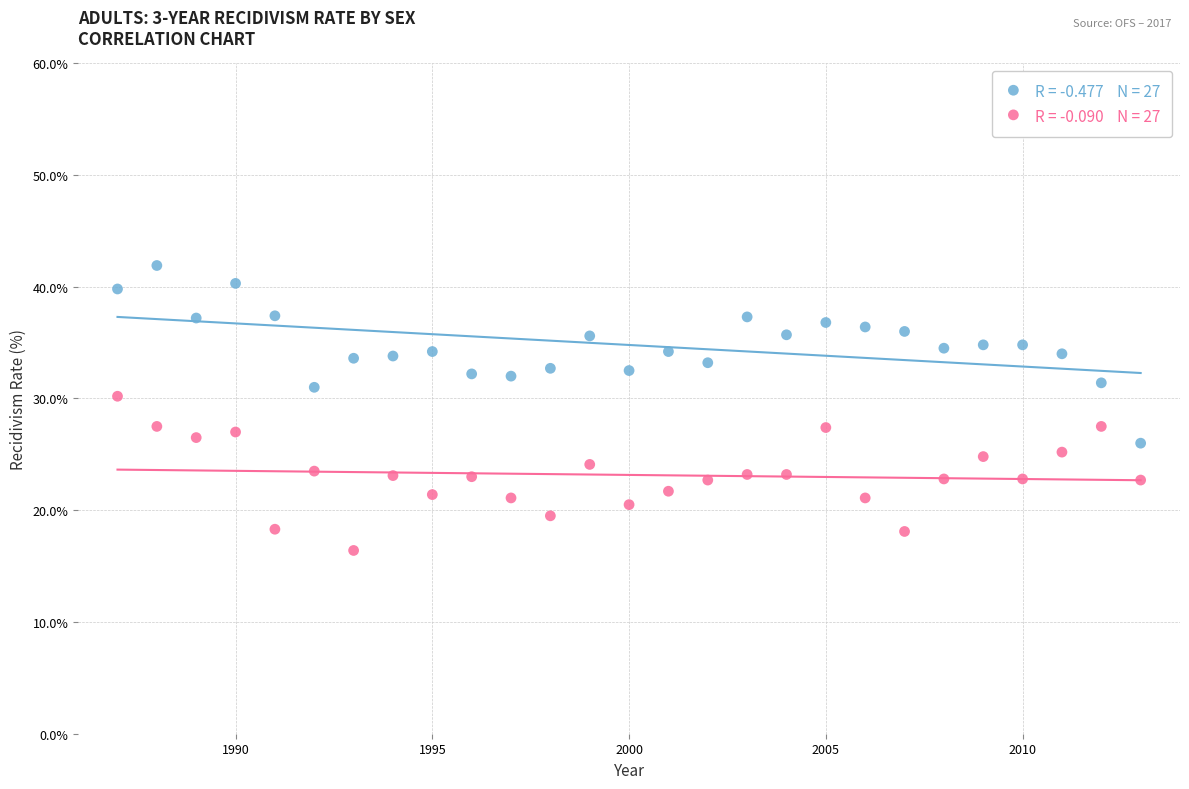

Across all data points, what is the range of X values (max minus min)?

26.0